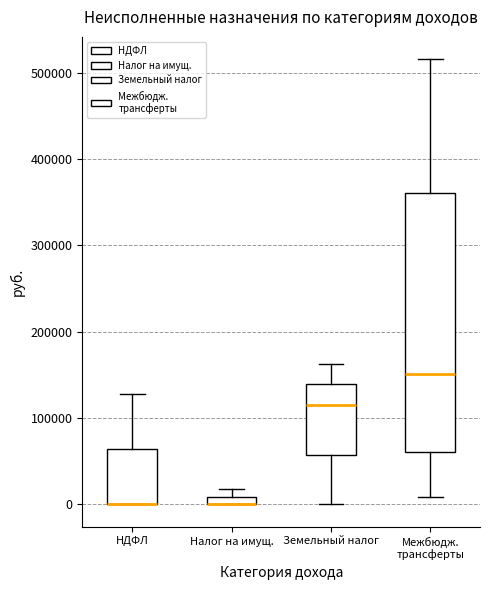

Comparing the boxes themselves (not the whiskers), which one is the tallest?

Межбюдж. трансферты